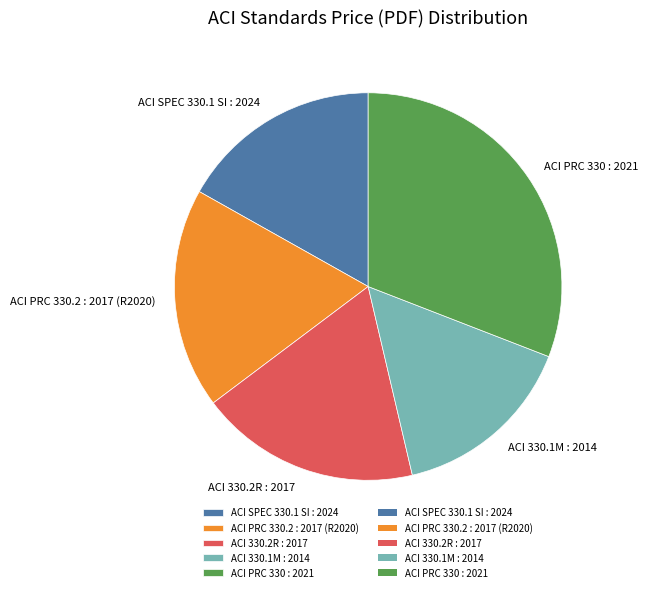

Which has a higher value, ACI 330.2R : 2017 or ACI 330.1M : 2014?

ACI 330.2R : 2017